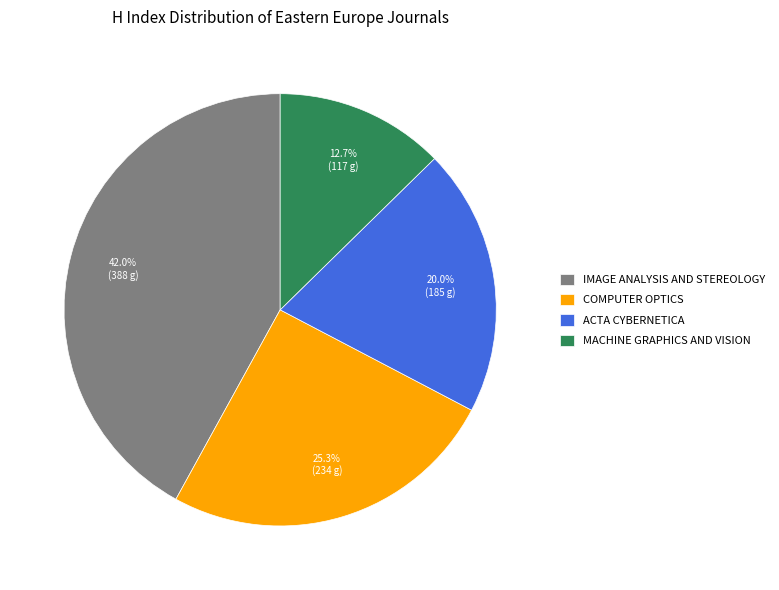

What is the ratio of the value at COMPUTER OPTICS to the value at IMAGE ANALYSIS AND STEREOLOGY?

0.6